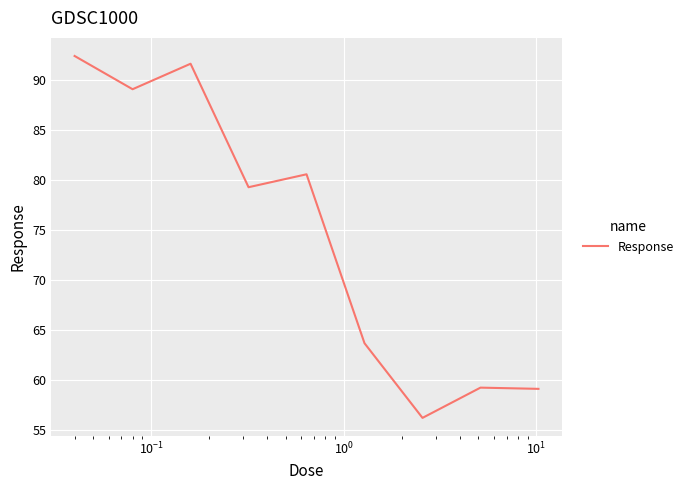

What is the difference between the maximum and minimum values?

36.2